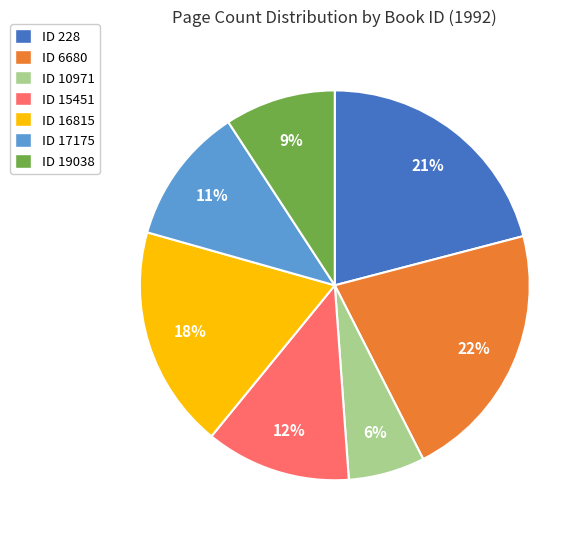

Is it true that ID 6680 is 10% of the pie?

False